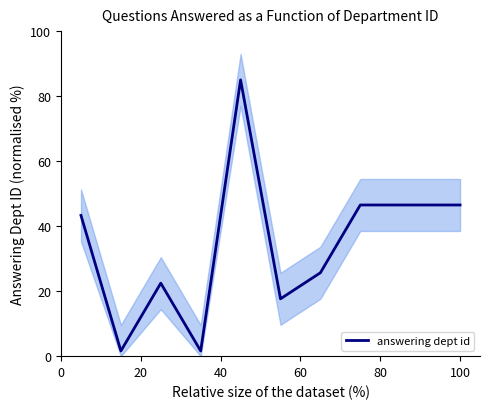

Reading left to right, what are all the values shown in this chart?

43.3	1.6	22.5	1.6	85.0	17.6	25.7	46.5	46.5	46.5